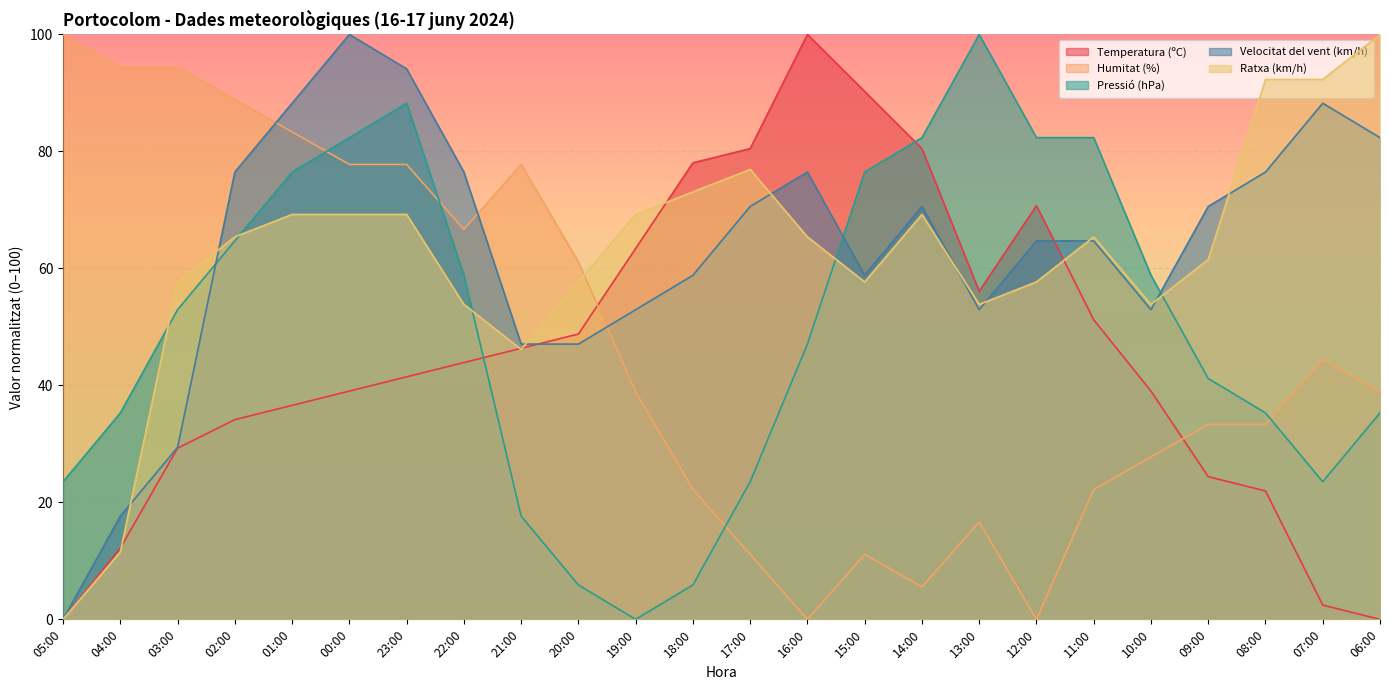

Does the chart display data point markers on the line(s)?

No